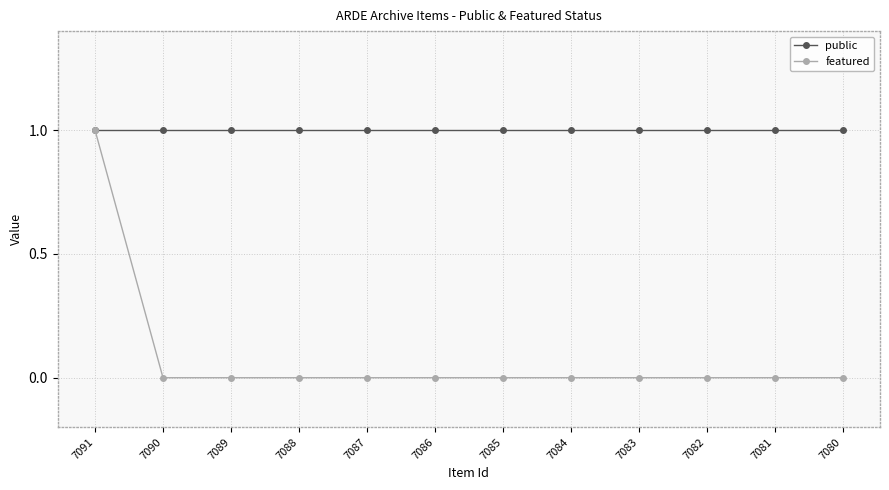

What are all the series names shown in the legend?

public, featured